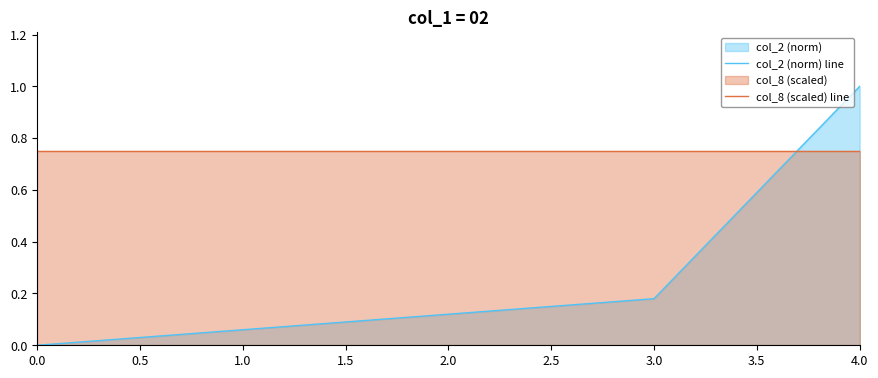

What is the sum of all col_2 (norm) line values?

1.4